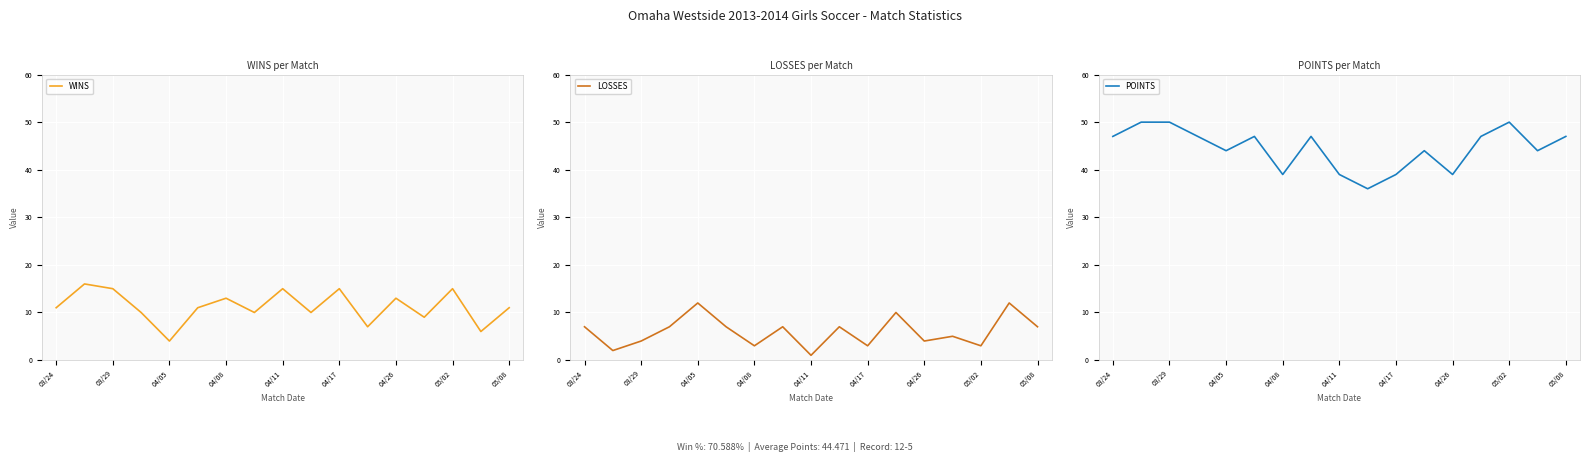

The value of LOSSES at 04/05 is 12. True or false?

True